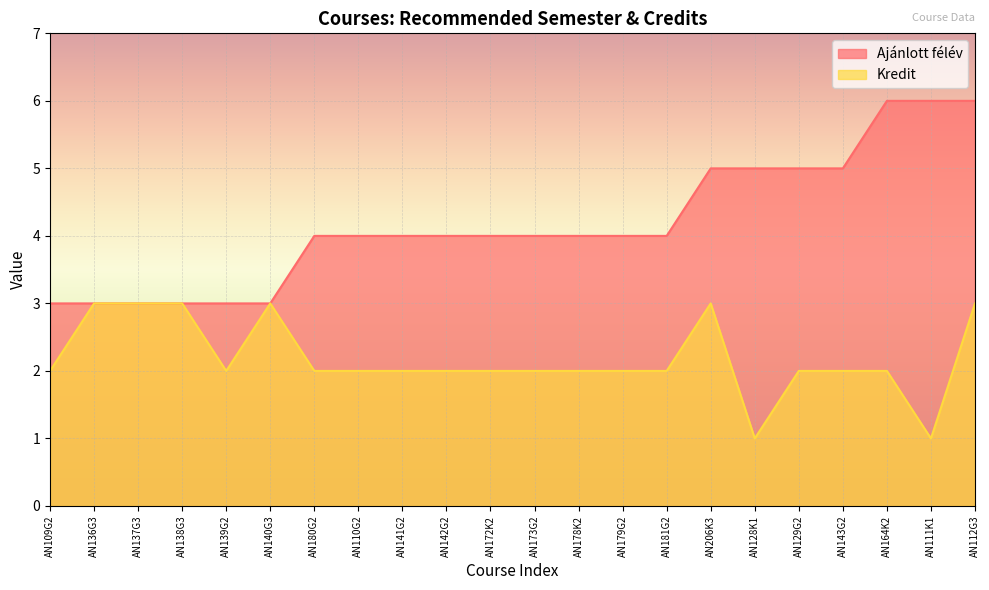

Reading left to right, what are all the values shown in this chart?

3	3	3	3	3	3	4	4	4	4	4	4	4	4	4	5	5	5	5	6	6	6